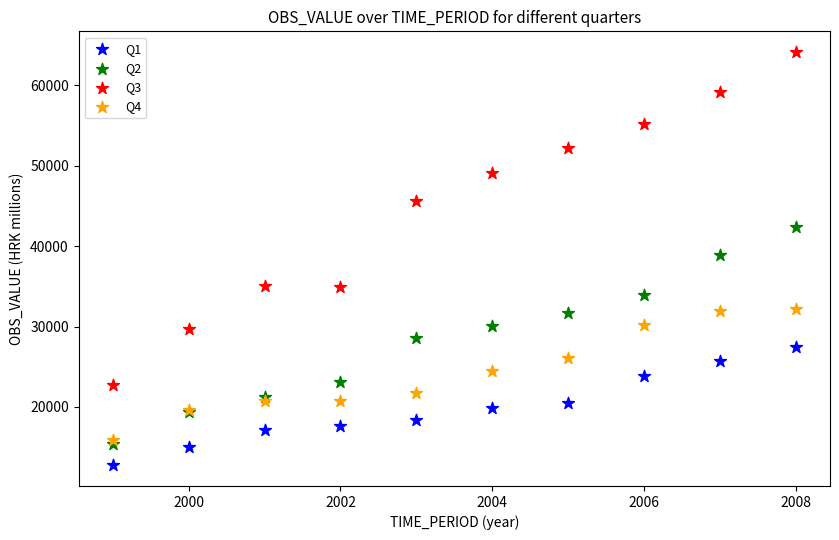

Which series reaches the minimum Y coordinate?

Q1